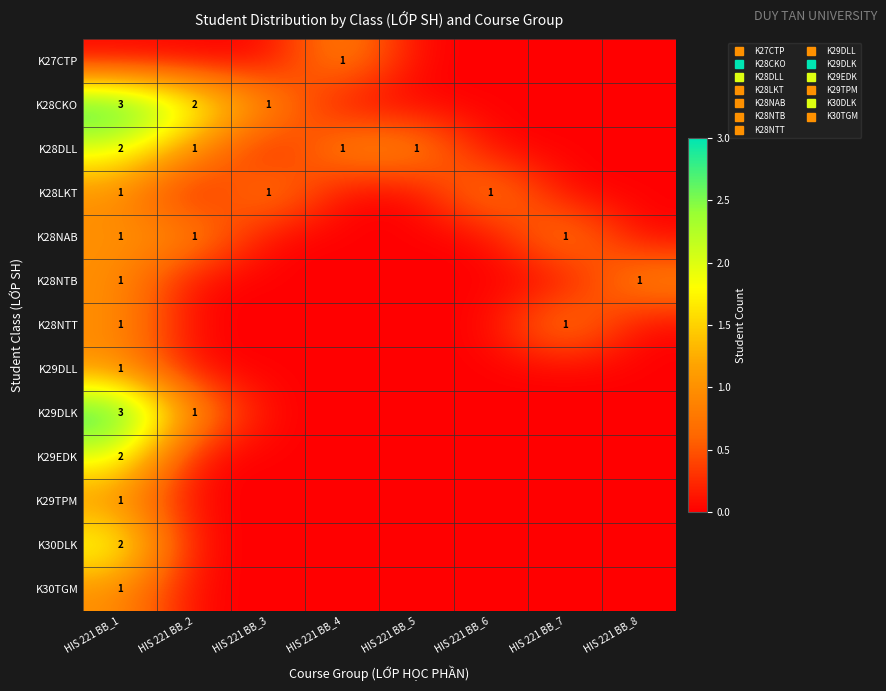

At which label is K28NTT closest to 0?

HIS 221 BB_2